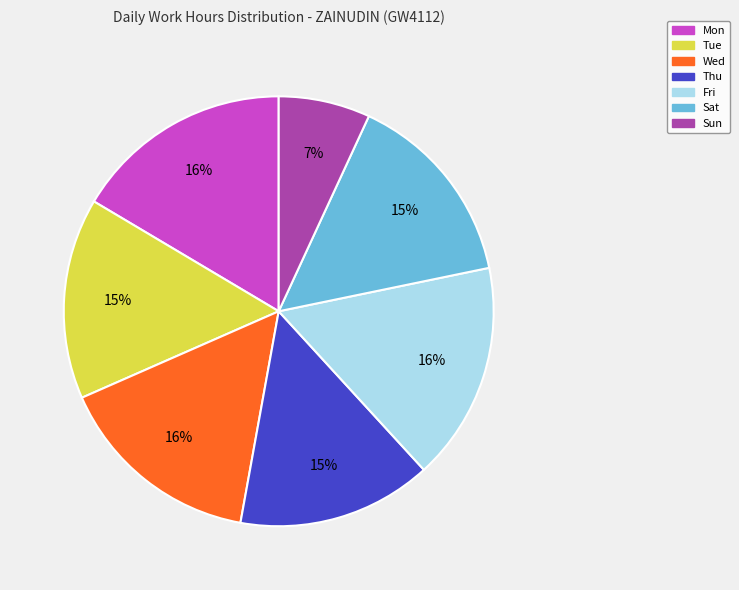

The Sun slice represents 7% of the pie. True or false?

True